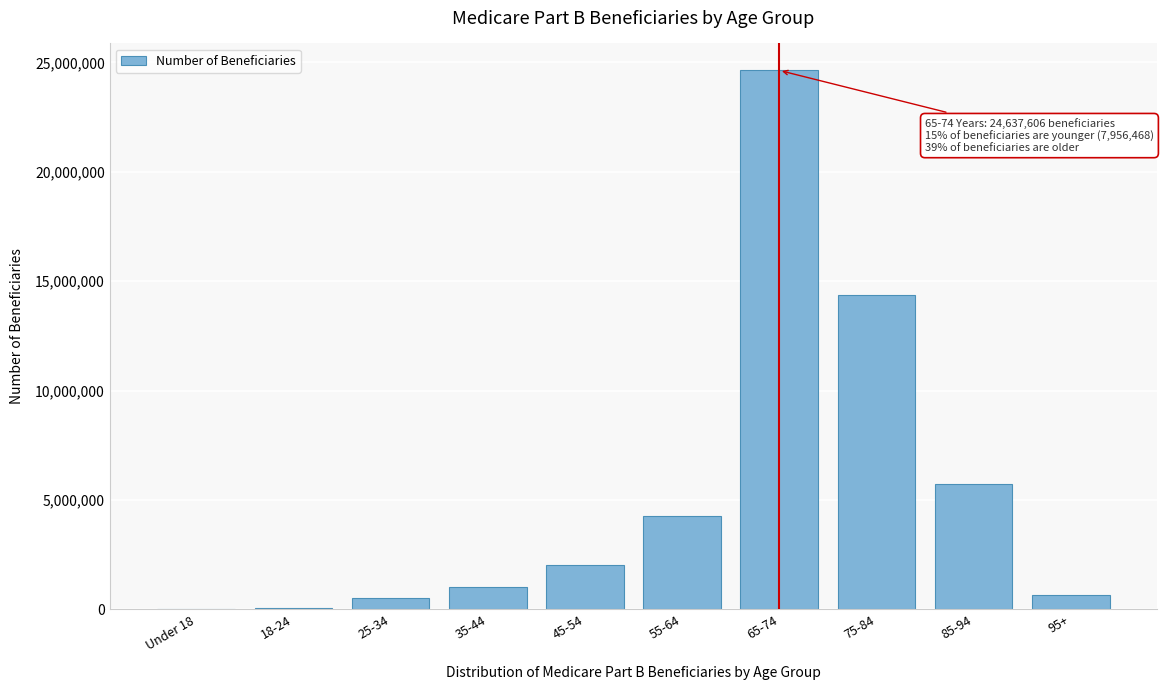

The value at 45-54 is 2033367. True or false?

True